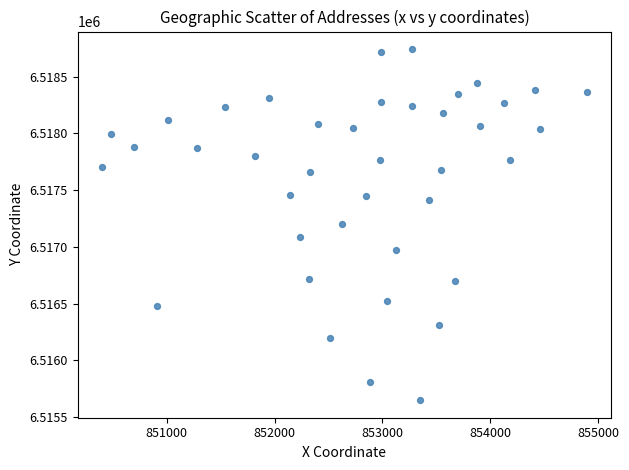

What is the range of Y values (max minus min)?

3093.7